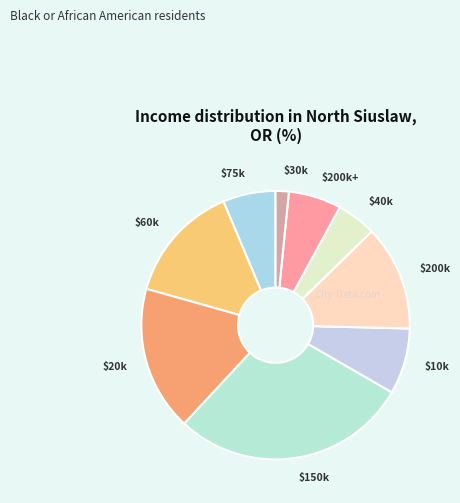

What is the smallest slice in the pie chart?

$30k